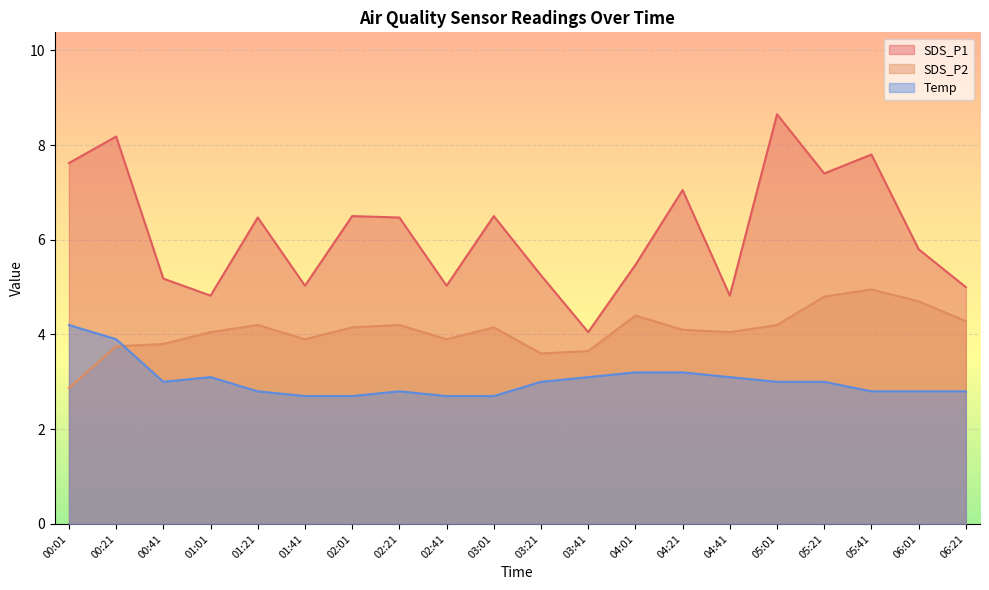

What is the value of the SDS_P1 point at the 5th from the left?

6.5